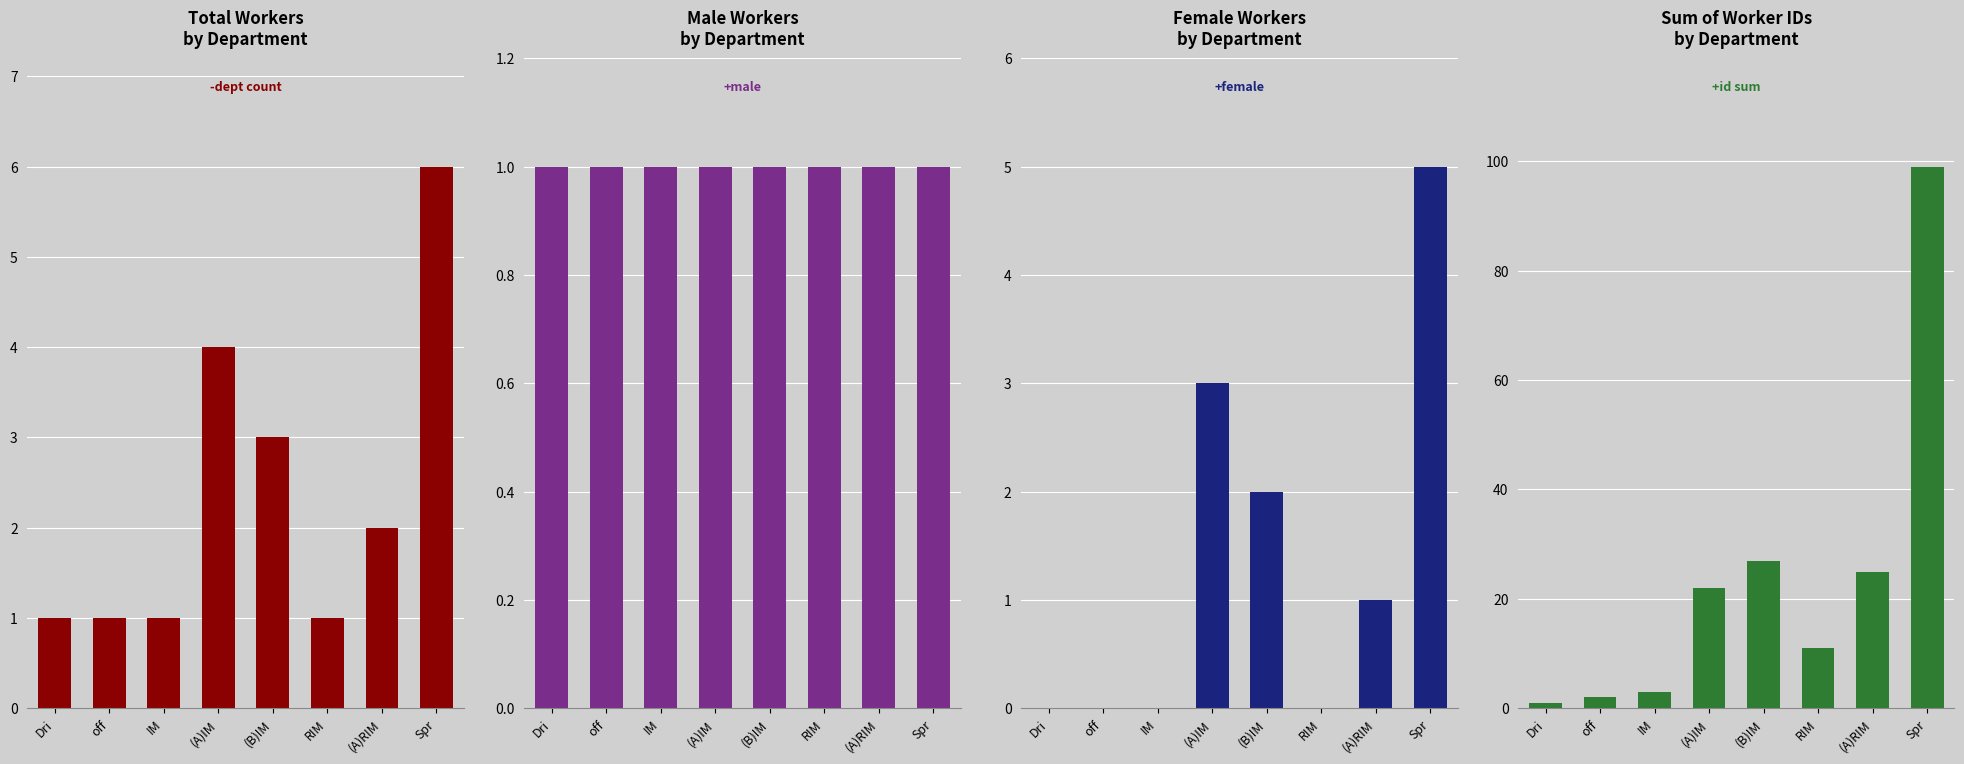

At which category is the sum across all series the highest?

Spr